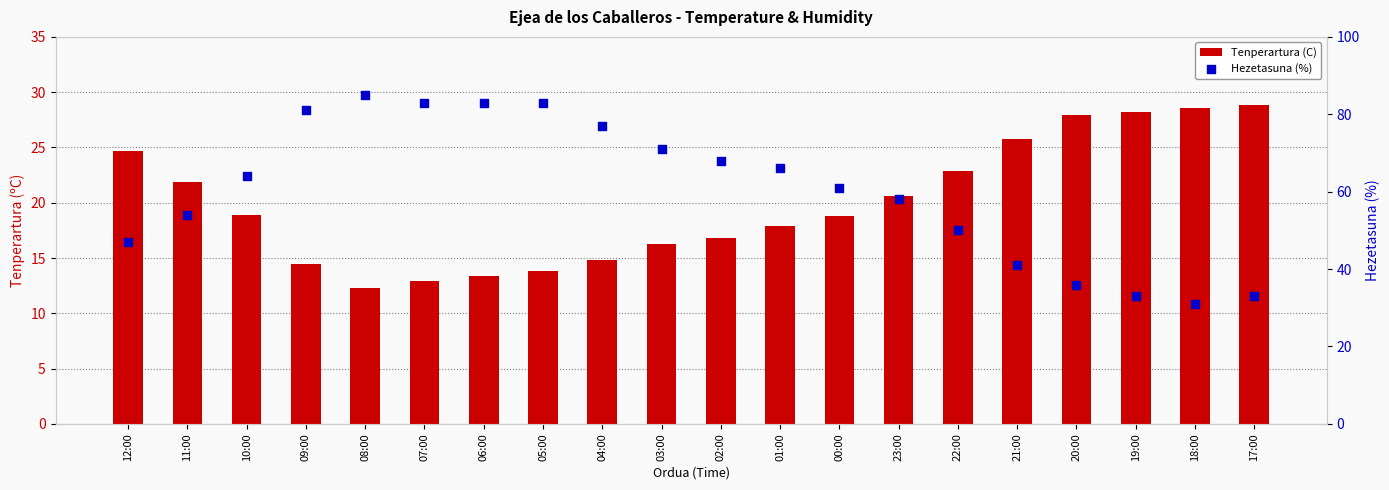

Which series has the largest Y range (max minus min)?

Hezetasuna (%)